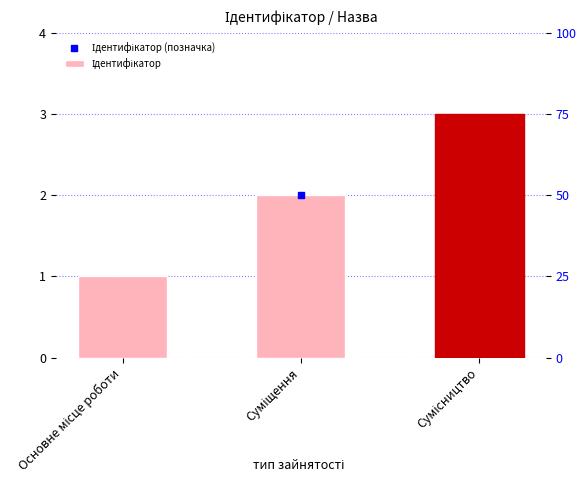

Approximately how many times larger is the value at Сумісництво compared to Суміщення?

1.5